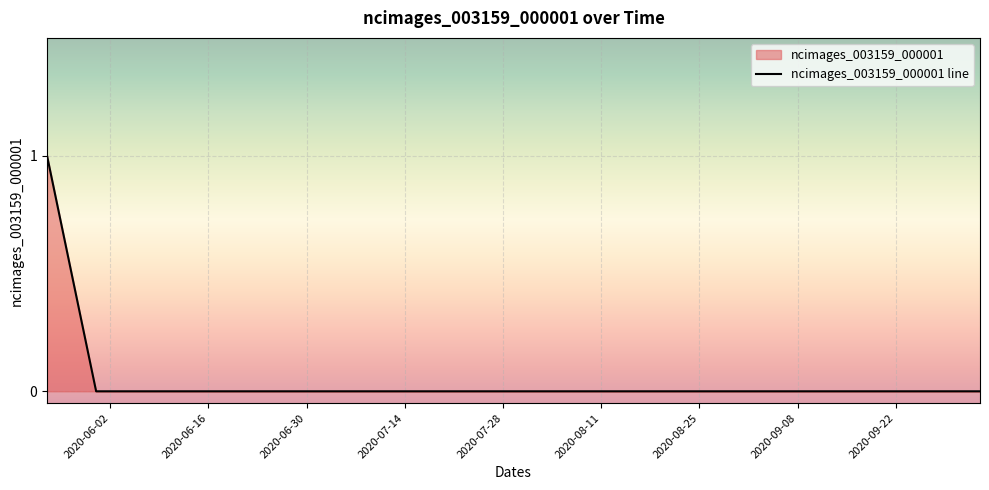

How many lines are shown in the chart?

1